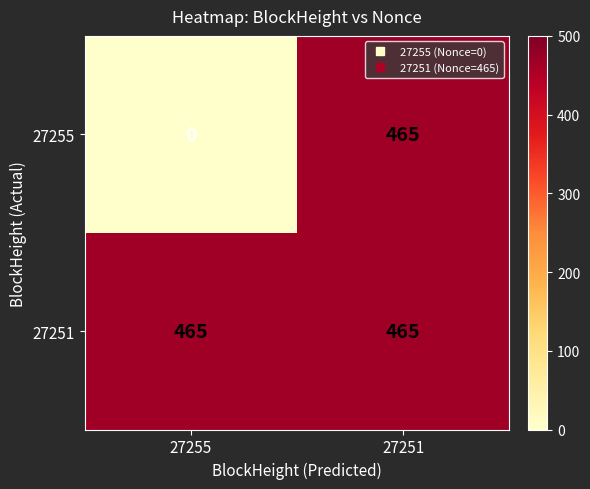

What is the difference between the highest and lowest values at 27255?

465